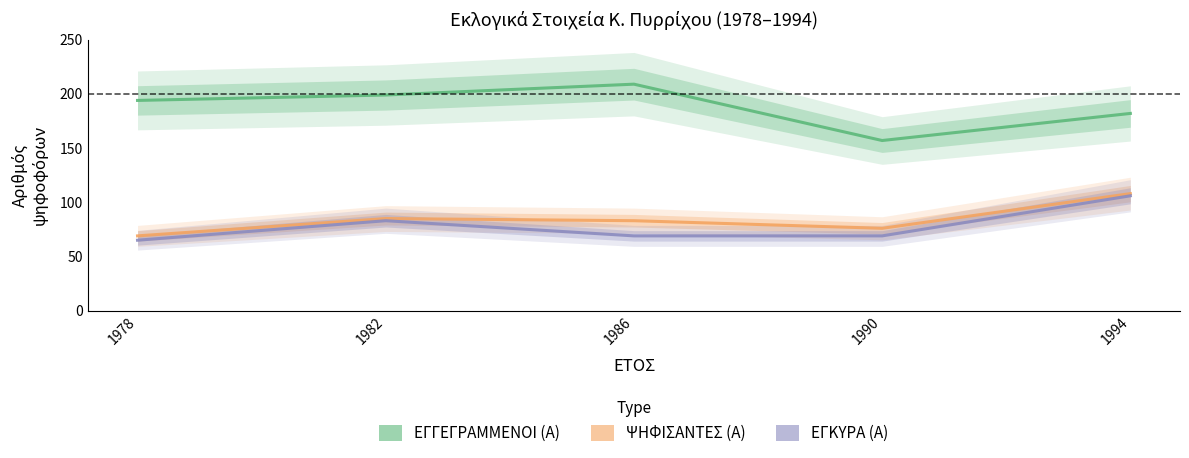

Which series has the largest range (max minus min)?

ΕΓΓΕΓΡΑΜΜΕΝΟΙ (Α)